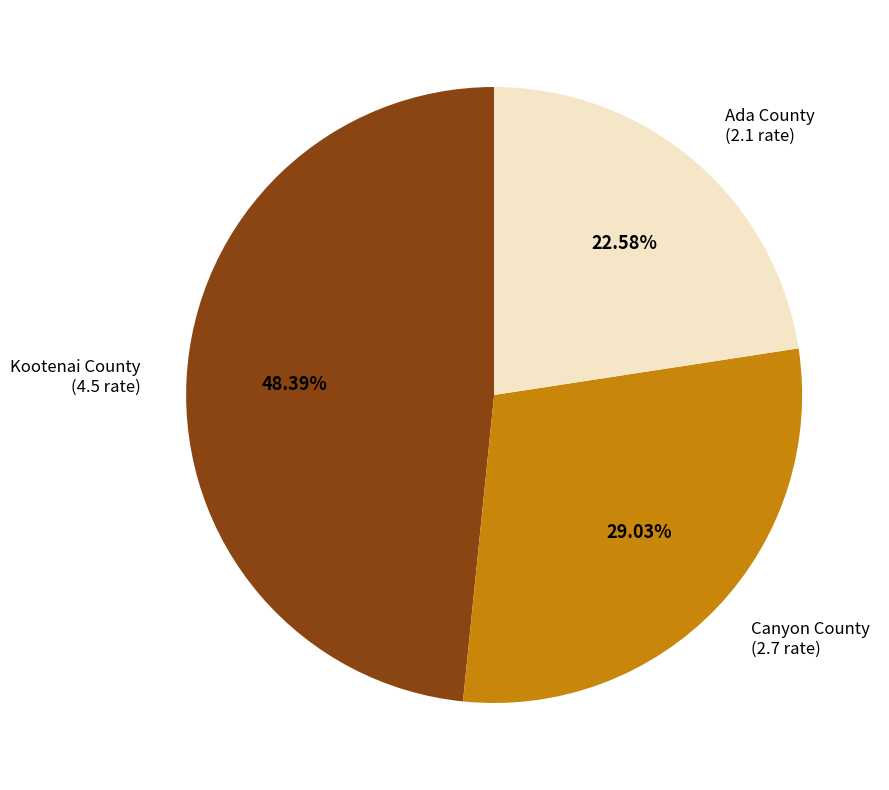

What is the largest slice in the pie chart?

Kootenai County